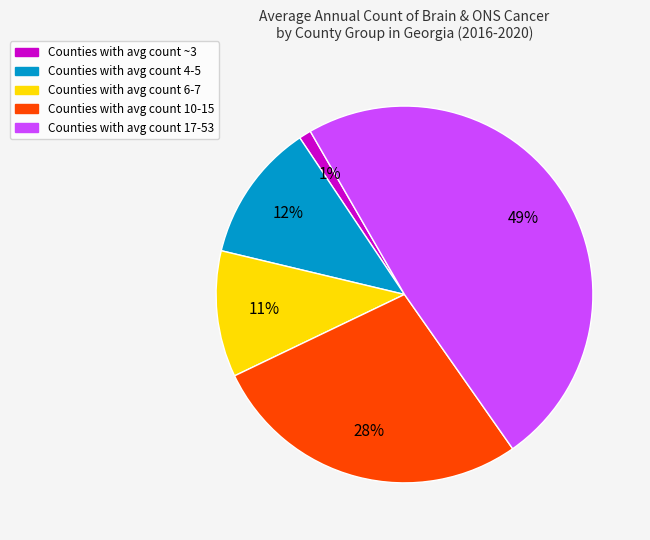

Is there any slice that represents more than half of the pie?

No